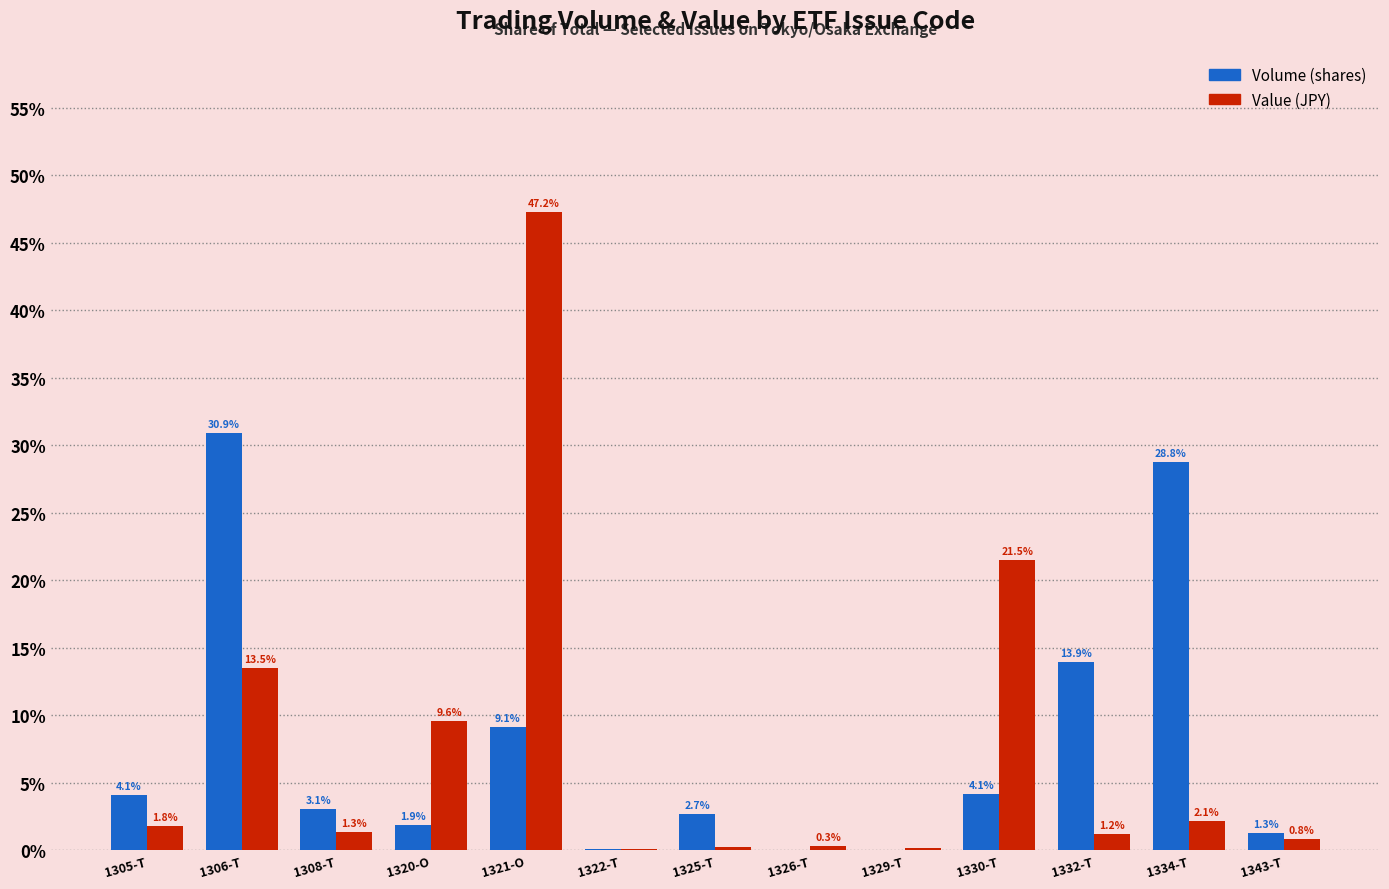

Is the value of Volume (shares) at 1306-T greater than the value of Value (JPY) at 1322-T?

Yes